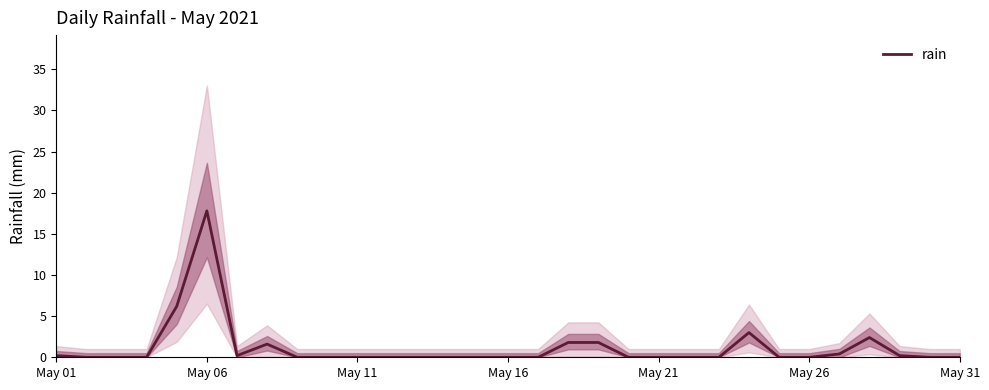

Reading left to right, what are all the values shown in this chart?

0.2	0.0	0.0	0.0	6.2	17.8	0.2	1.6	0.0	0.0	0.0	0.0	0.0	0.0	0.0	0.0	0.0	1.8	1.8	0.0	0.0	0.0	0.0	3.0	0.0	0.0	0.4	2.4	0.2	0.0	0.0